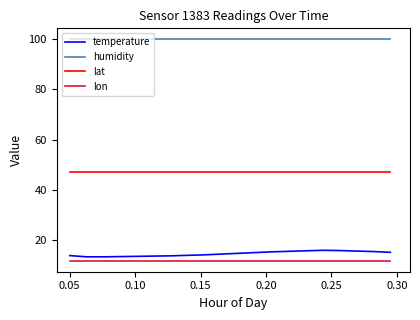

Is this an area chart (filled region under the line)?

No